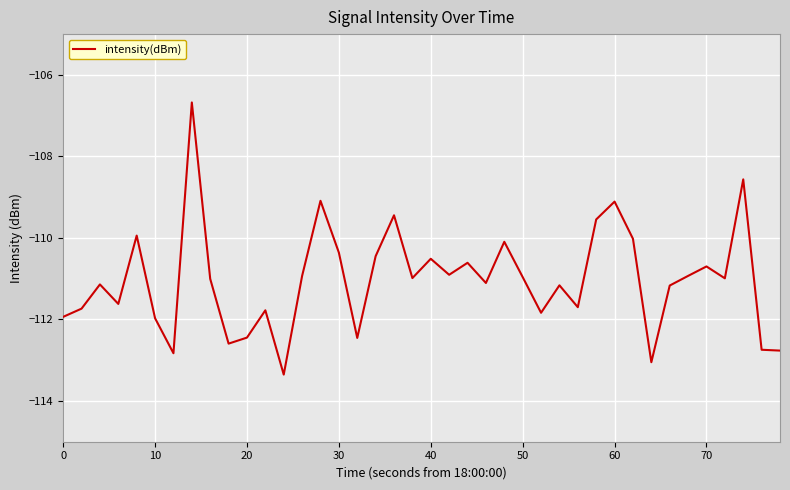

What is the difference between the maximum and minimum values?

6.7